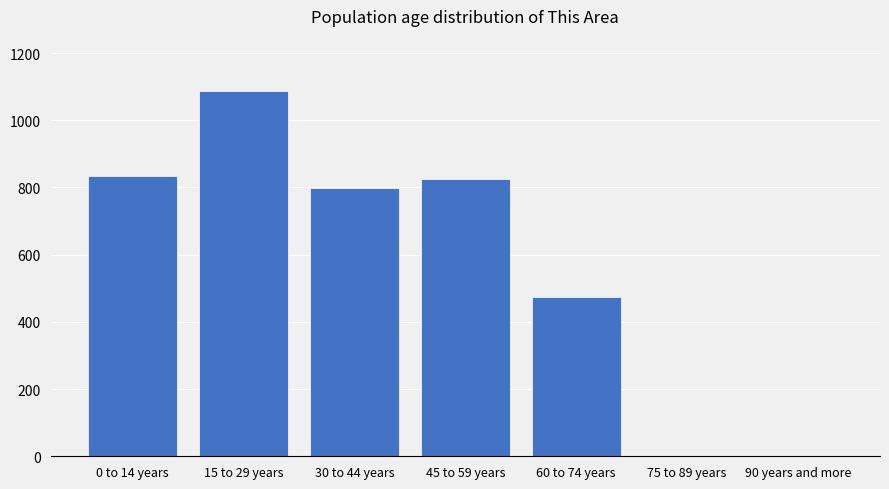

What is the approximate value at 0 to 14 years, to the nearest 100?

800